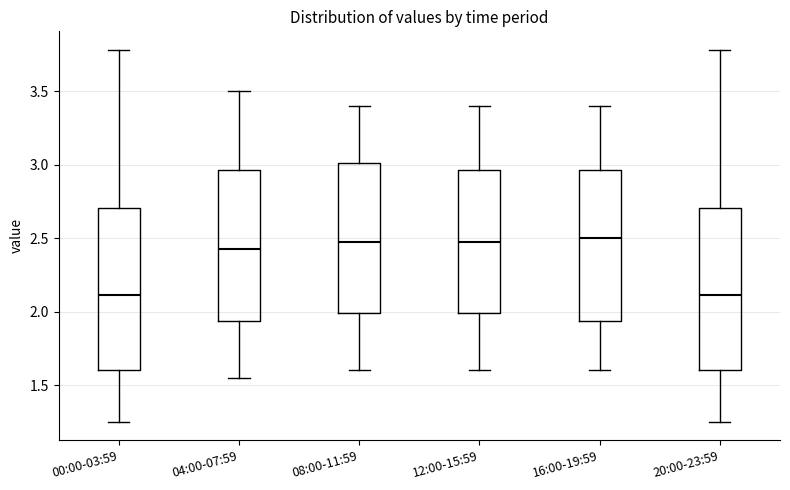

Reading left to right, transcribe this box plot: for each box, give where its median line is, the range the box spans, and where its two whiskers end, as read against the y-axis. The values are not printed on the chart, so give them approximately, as read against the axis.

00:00-03:59: median 2.10, box 1.60 to 2.70, whiskers 1.25 to 3.80
04:00-07:59: median 2.45, box 1.95 to 2.95, whiskers 1.55 to 3.50
08:00-11:59: median 2.50, box 2.00 to 3.00, whiskers 1.60 to 3.40
12:00-15:59: median 2.50, box 2.00 to 2.95, whiskers 1.60 to 3.40
16:00-19:59: median 2.50, box 1.95 to 2.95, whiskers 1.60 to 3.40
20:00-23:59: median 2.10, box 1.60 to 2.70, whiskers 1.25 to 3.80